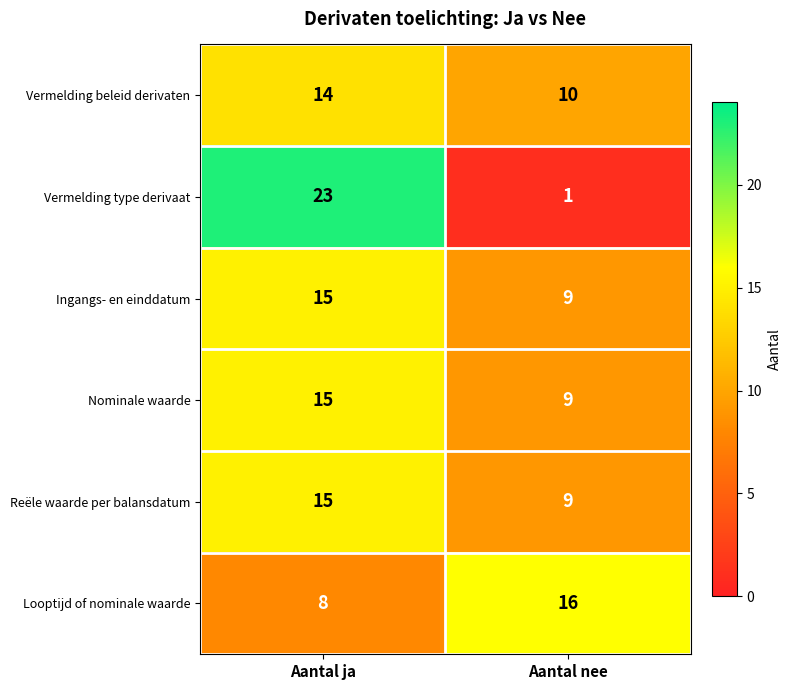

Between Aantal ja and Aantal nee, which series saw the biggest shift?

Vermelding type derivaat